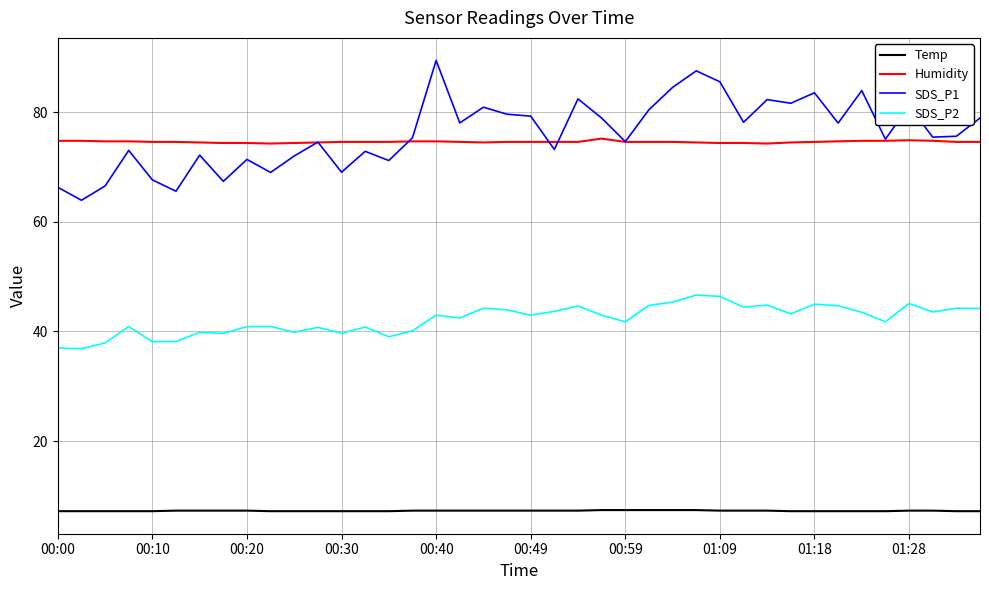

Which series has the widest spread of values?

SDS_P1